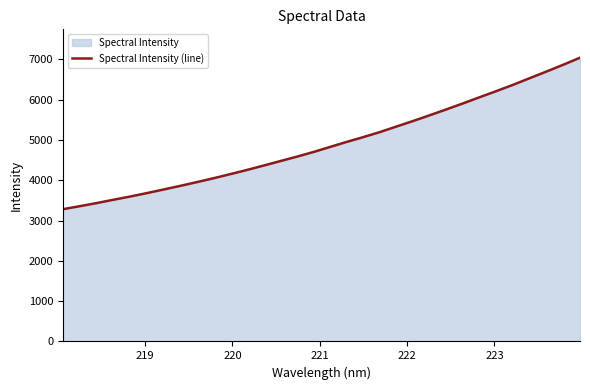

What is the minimum value shown in the chart?

3282.5